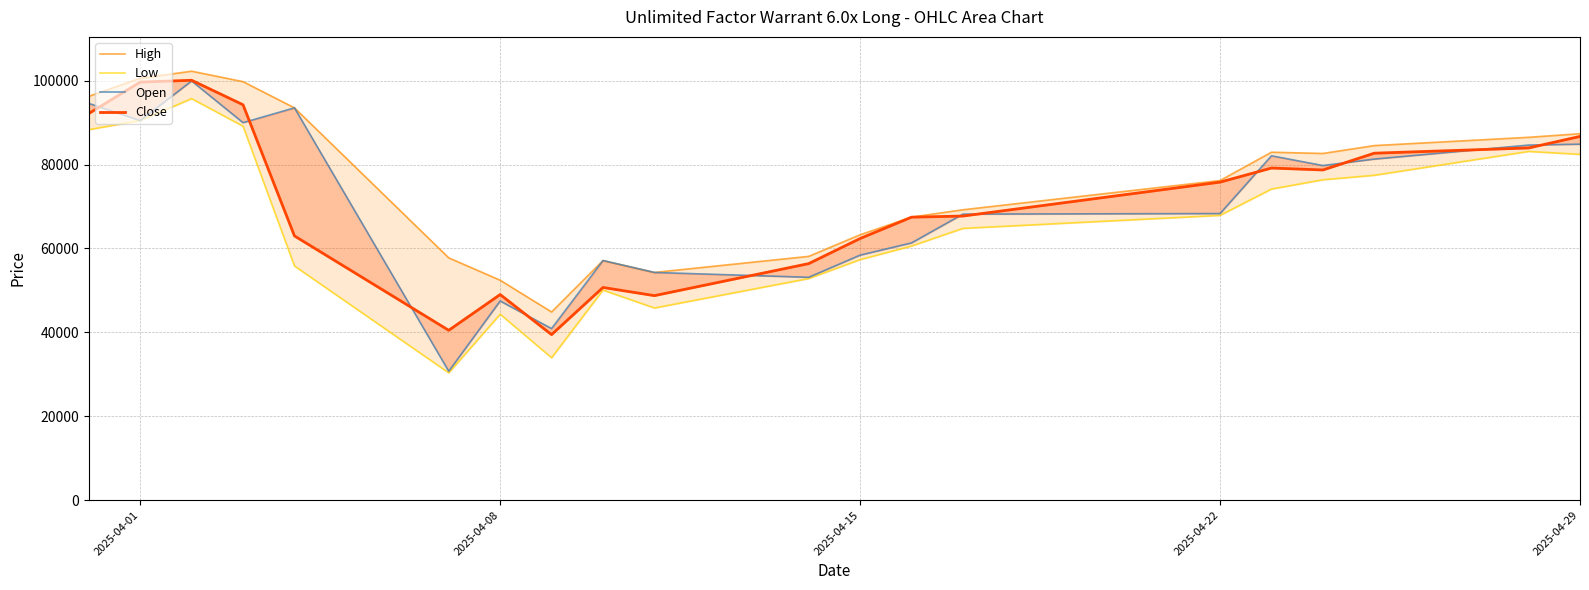

True or false: Open and Low cross at least once.

False